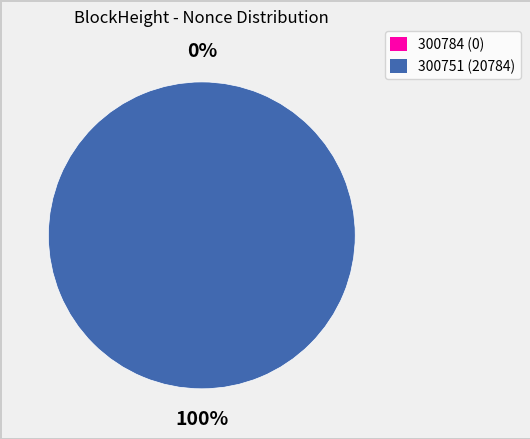

Combined, do 300751 and 300784 account for over 50%?

Yes